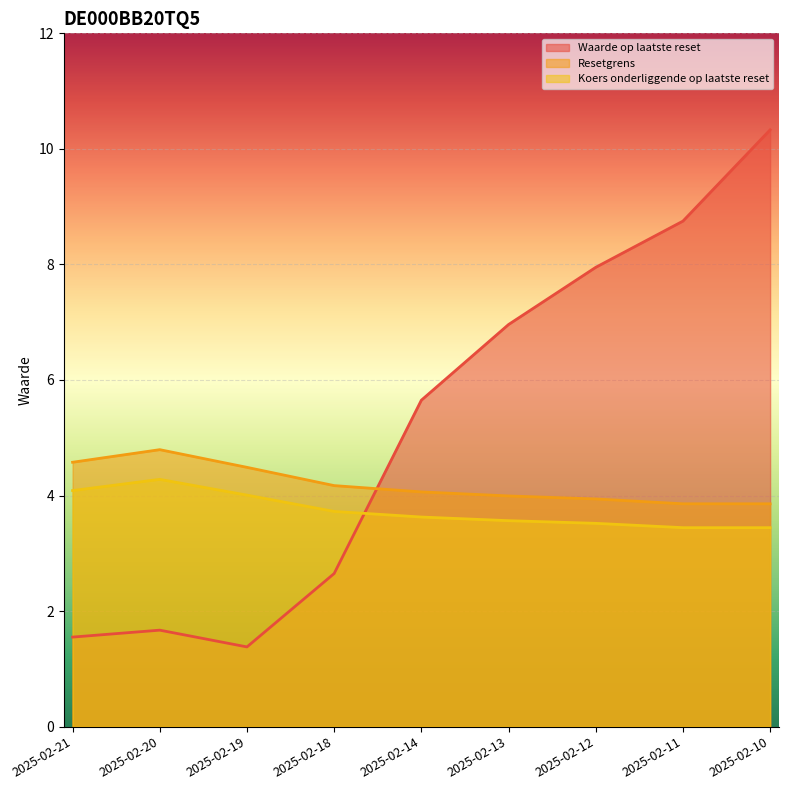

Which series has the largest range (max minus min)?

Waarde op laatste reset